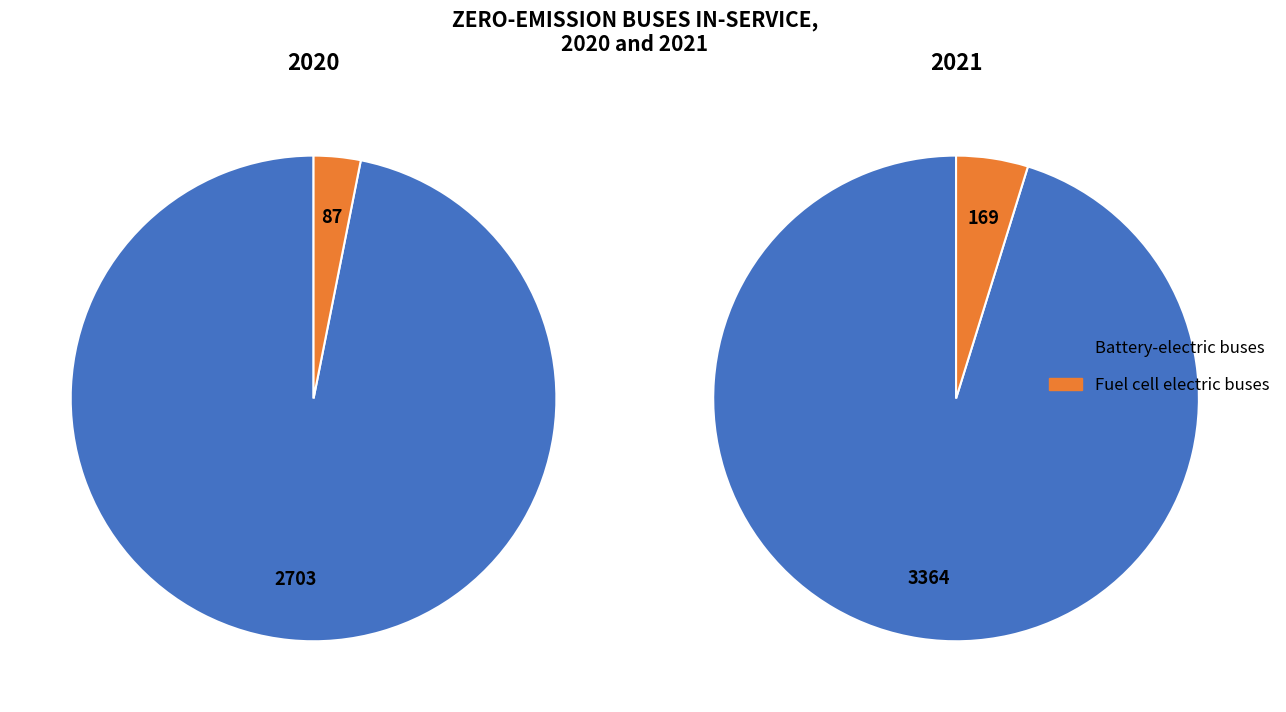

Count the number of slices in the pie.

4